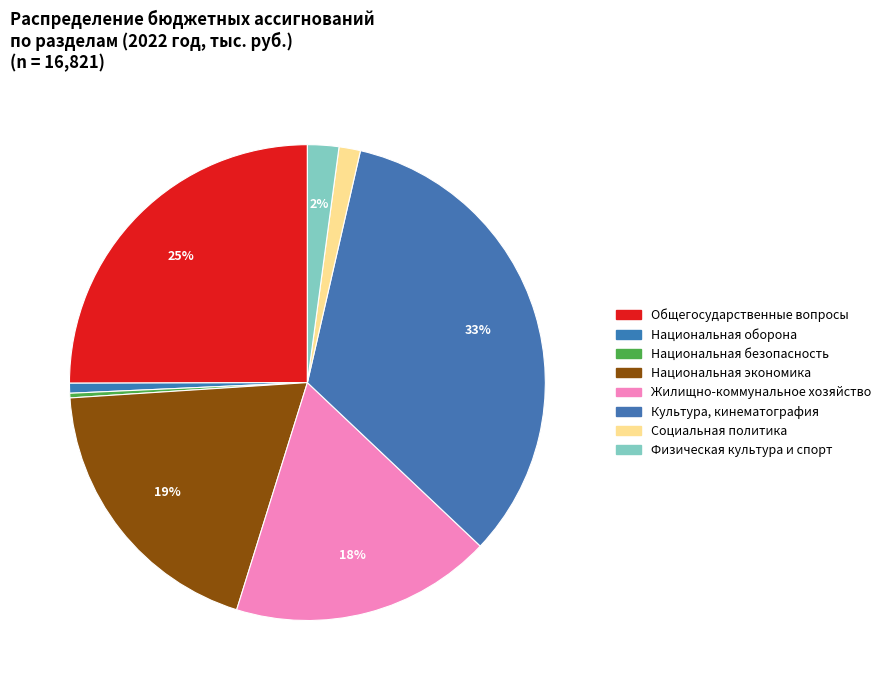

How many slices are in this pie chart?

8